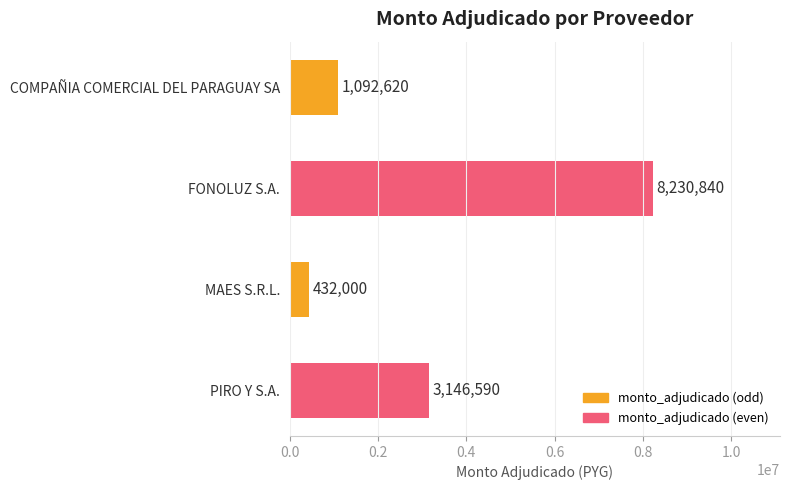

How many data points are less than 3146590?

2